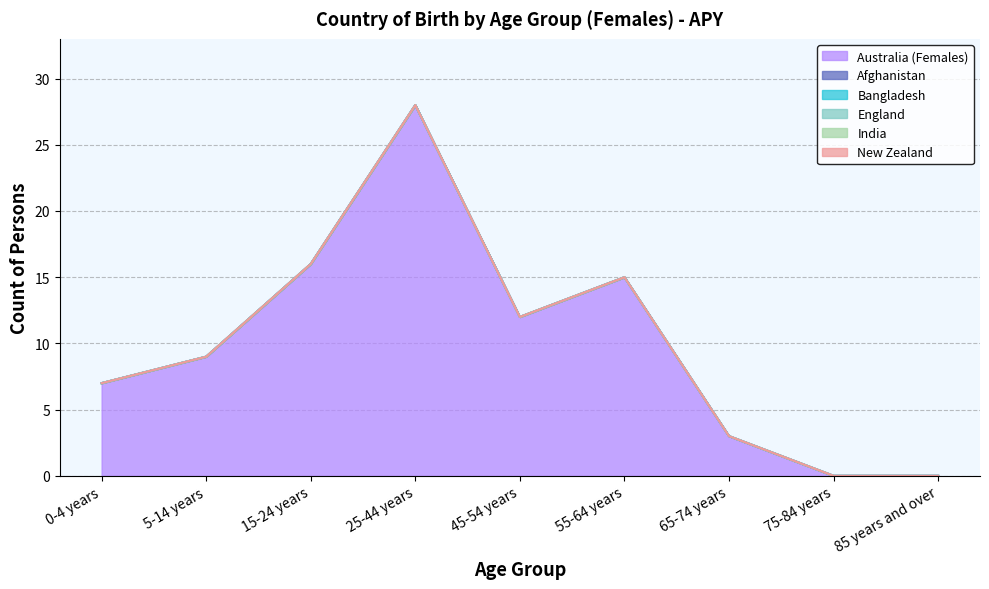

What are all the series names shown in the legend?

Australia (Females), Afghanistan, Bangladesh, England, India, New Zealand